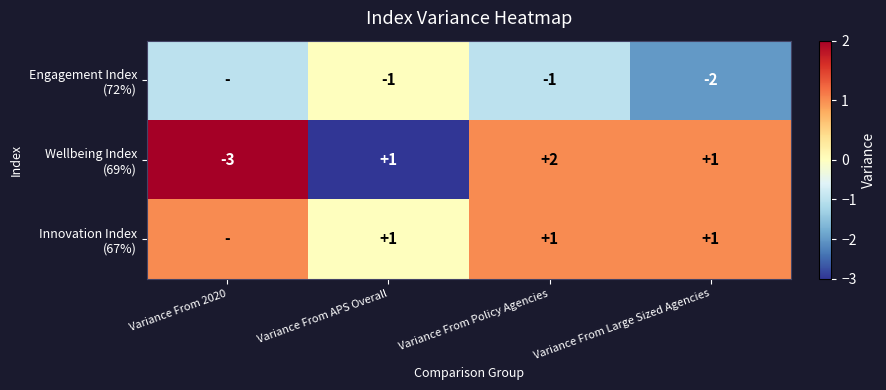

What is the spread (max minus min) of values at Variance From Large Sized Agencies?

3